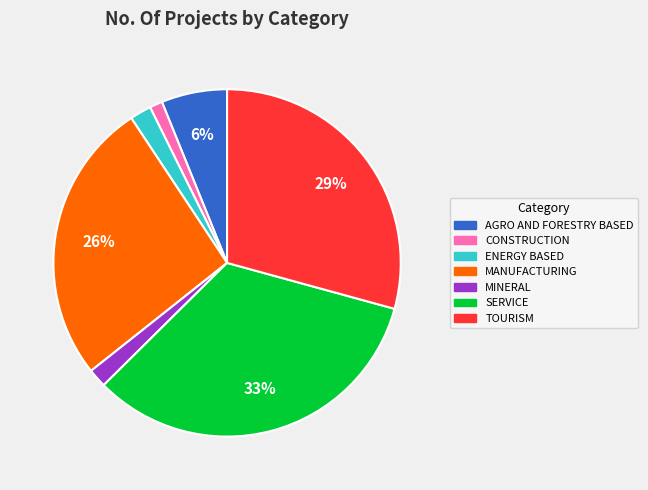

Is ENERGY BASED the majority of the pie?

No